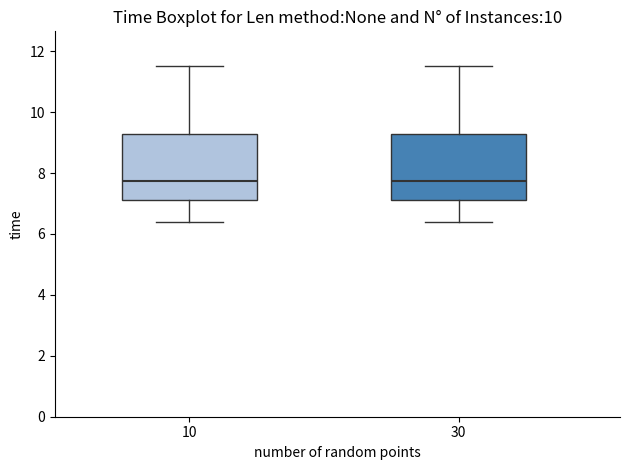

Where does the median line of the box at x = 30 sit on the y-axis? The values are not printed on the chart, so give them approximately, as read against the axis.

7.8